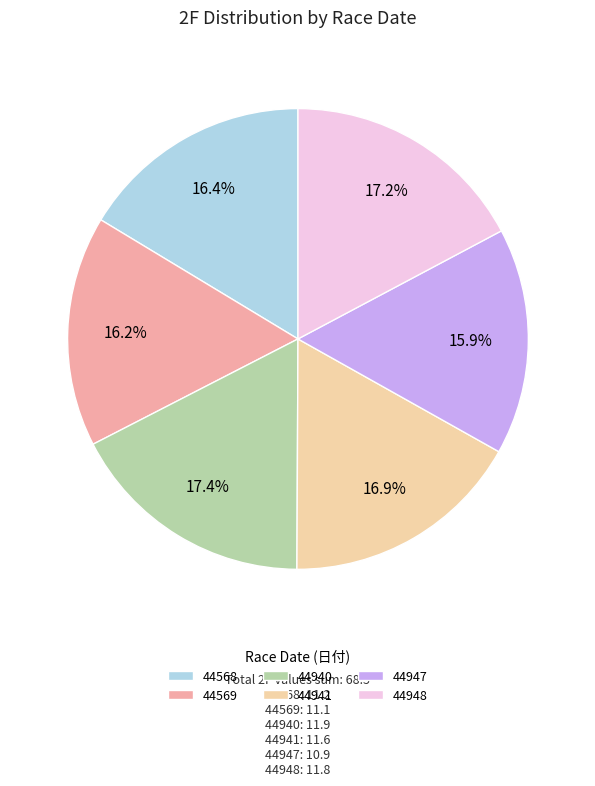

Does 44568 account for over 50% of the chart?

No